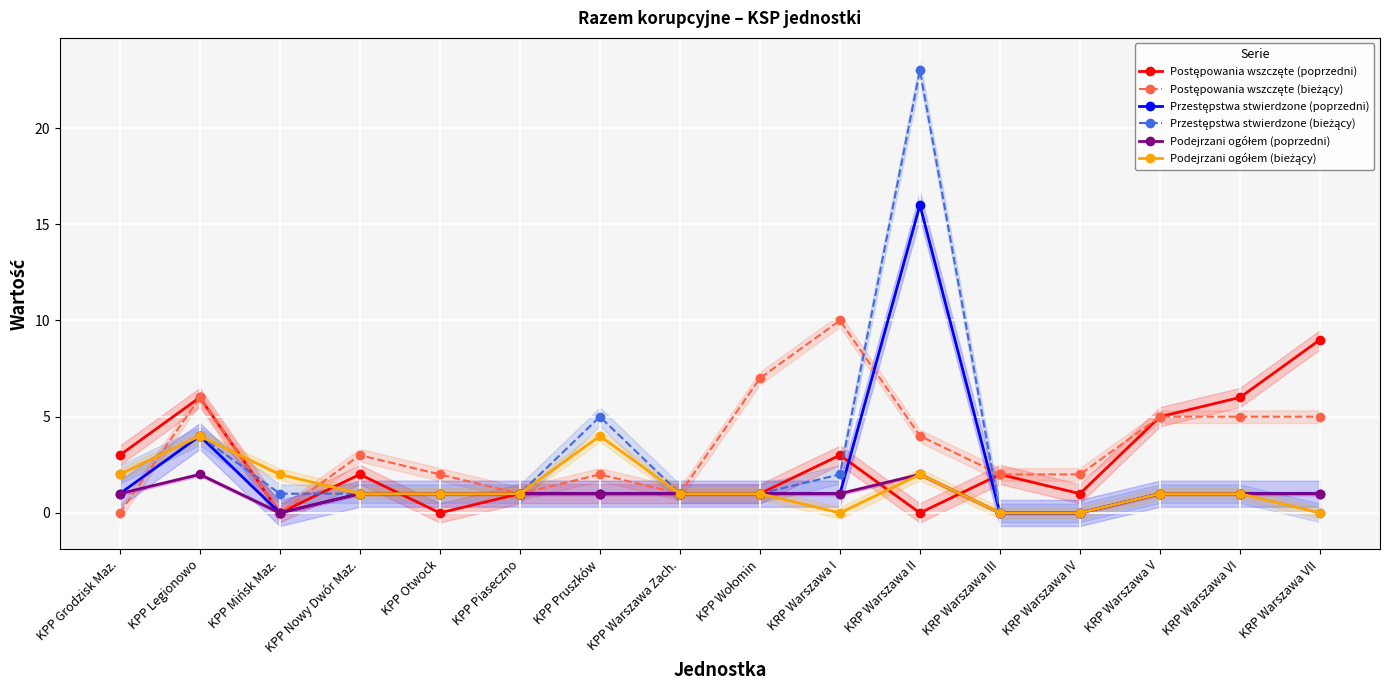

Rank the series at KPP Mińsk Maz. from highest to lowest value.

Podejrzani ogółem (bieżący), Przestępstwa stwierdzone (bieżący), Postępowania wszczęte (poprzedni), Postępowania wszczęte (bieżący), Przestępstwa stwierdzone (poprzedni), Podejrzani ogółem (poprzedni)